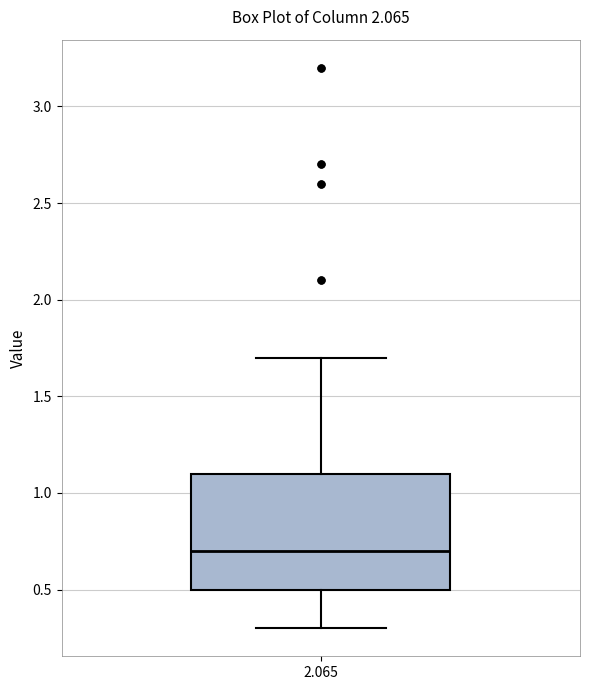

Where does the lower whisker of the box at x = 2.065 end on the y-axis? The values are not printed on the chart, so give them approximately, as read against the axis.

0.3